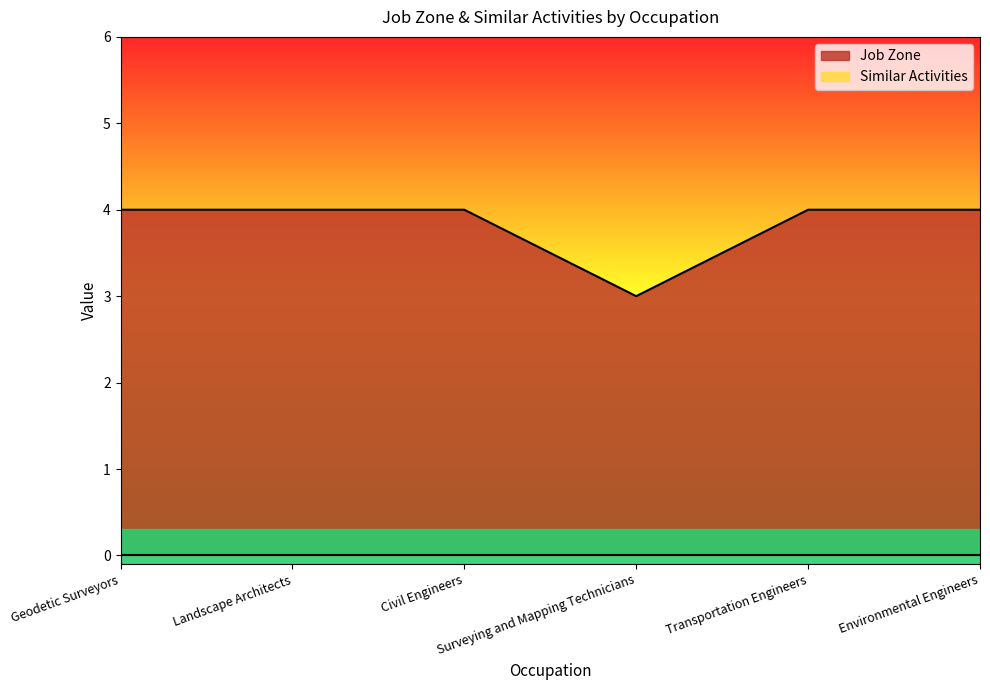

Rank the categories by value from highest to lowest.

Geodetic Surveyors, Landscape Architects, Civil Engineers, Transportation Engineers, Environmental Engineers, Surveying and Mapping Technicians